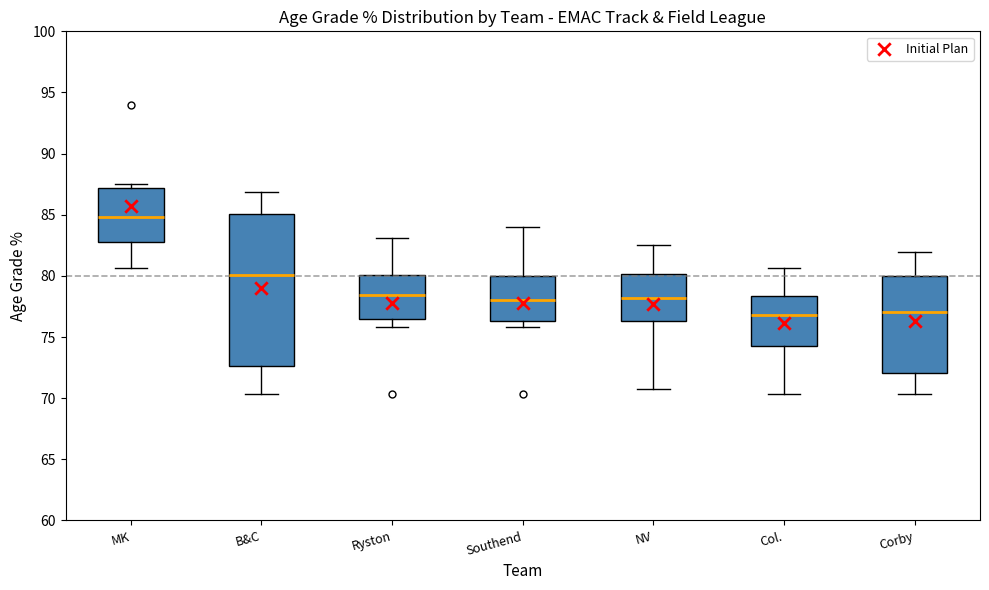

Where is the upper edge of the box for Ryston on the y-axis? The values are not printed on the chart, so give them approximately, as read against the axis.

80.0